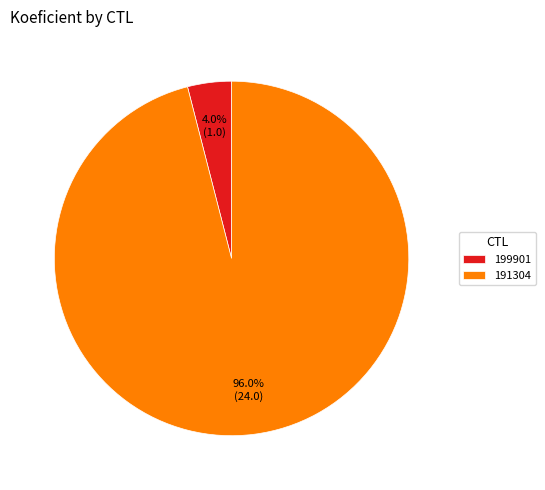

The 199901 slice represents 4% of the pie. True or false?

True